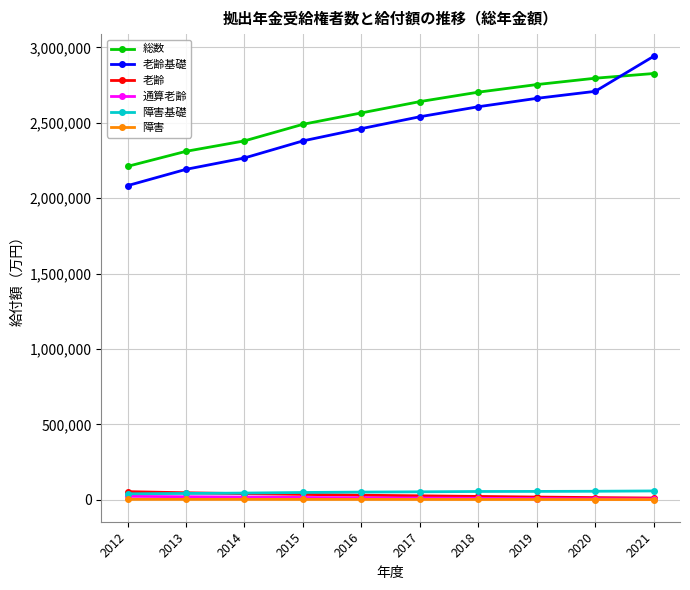

What is the difference between the highest and lowest values at 2016?

2562812